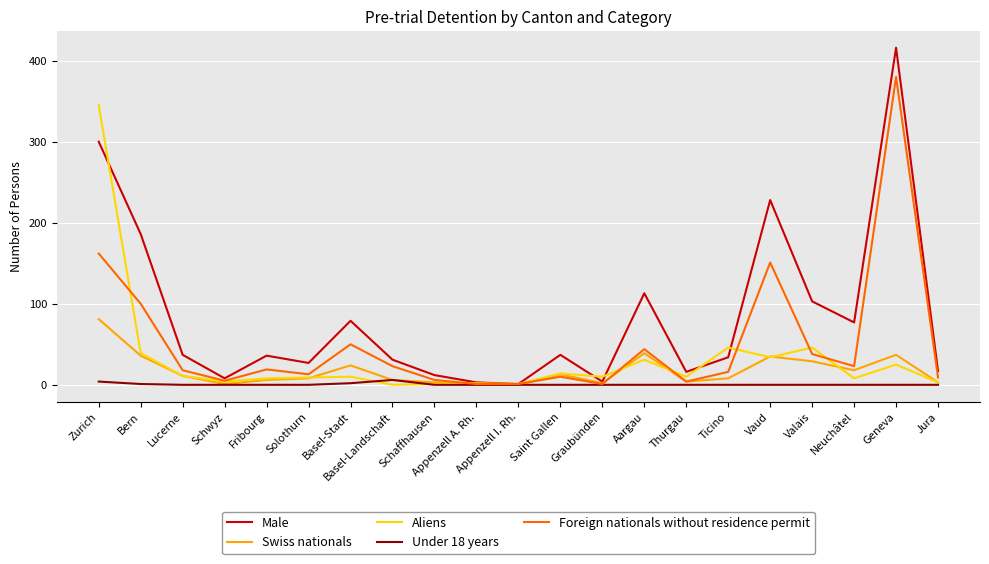

What position from the right is Lucerne?

19